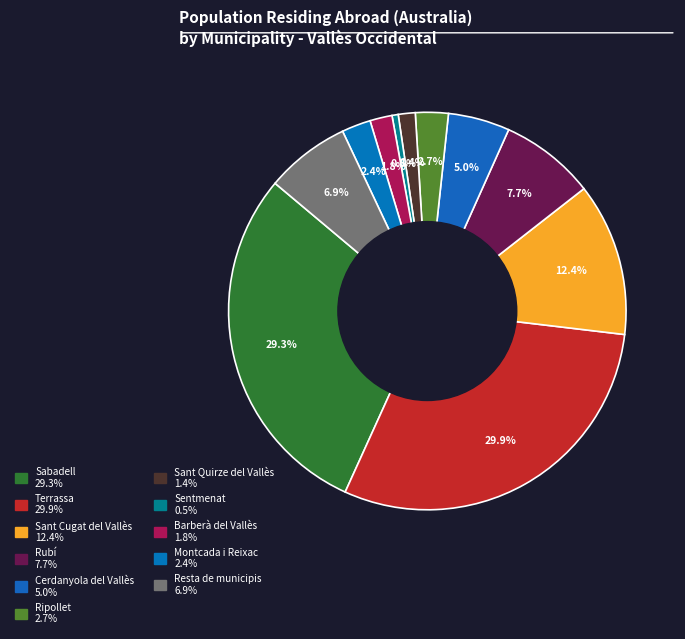

Count the number of slices in the pie.

11